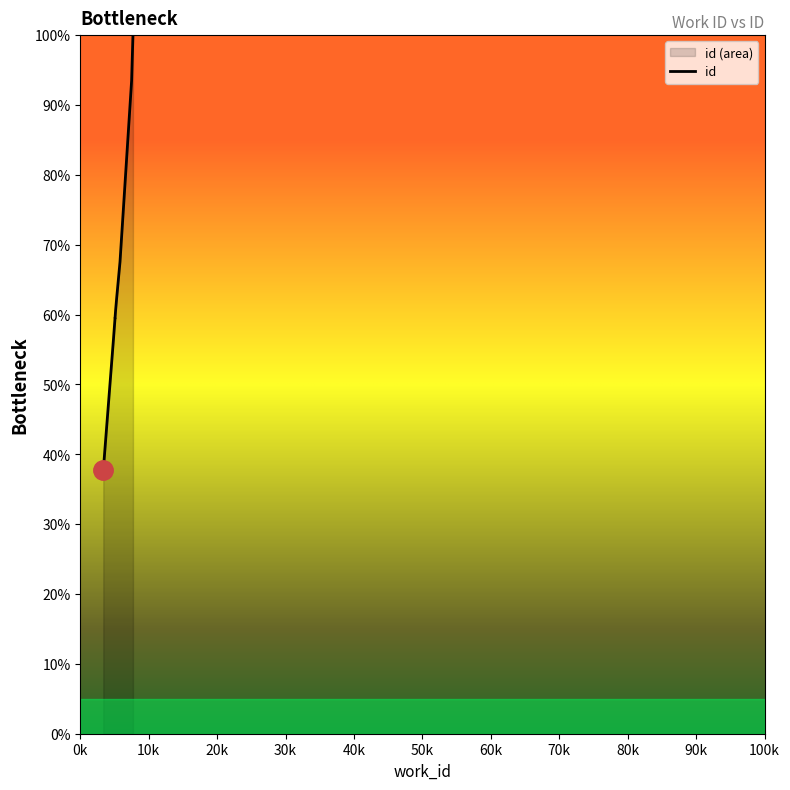

Reading left to right, extract all data points from this chart.

0.4	0.6	0.6	0.6	0.6	0.6	0.6	0.7	0.9	1.0